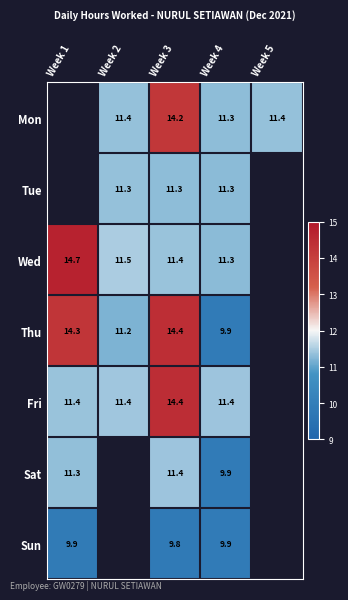

True or false: Wed has a value of 16.8 at Week 4.

False